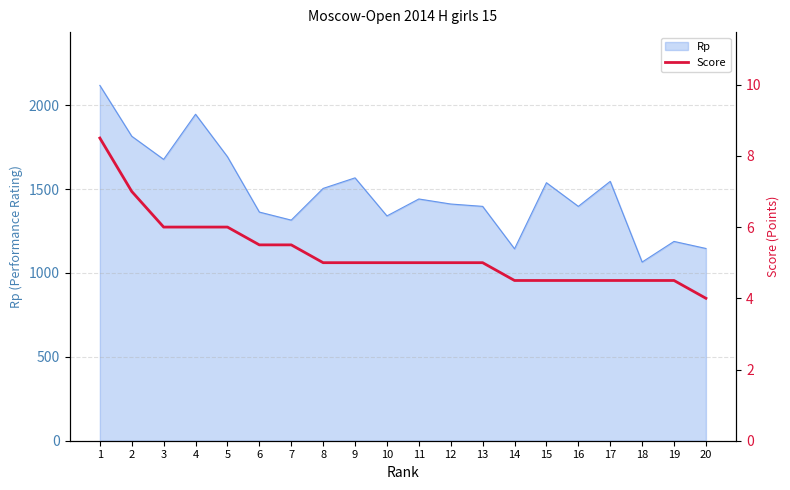

The value of Rp at 16 is 870. True or false?

False